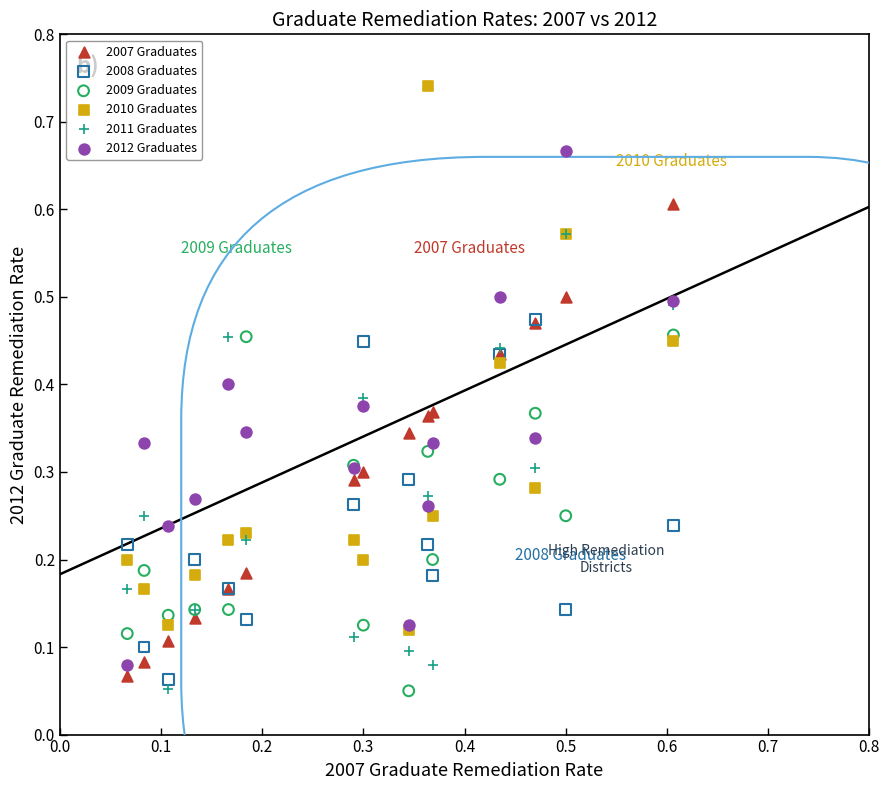

Which series has the largest Y range (max minus min)?

2010 Graduates